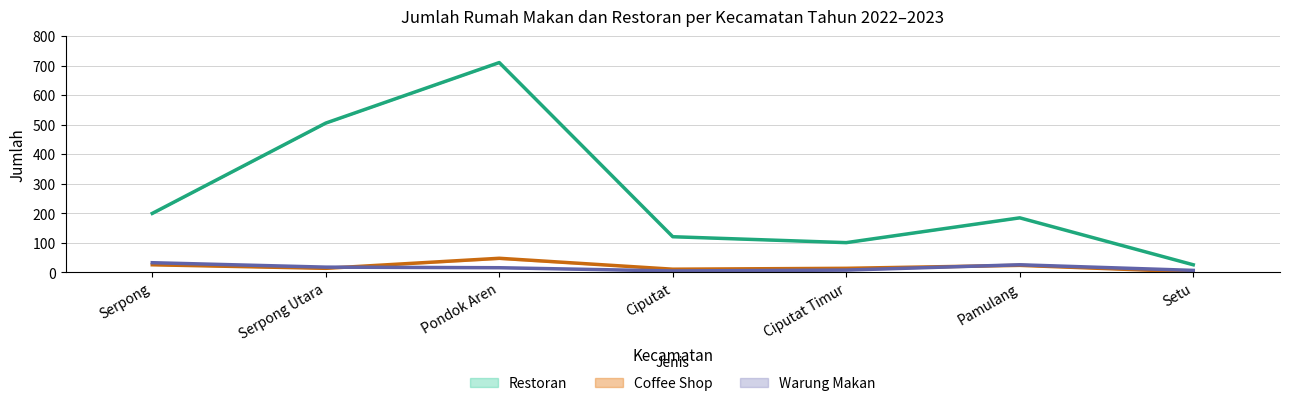

How many interior local peaks does the Restoran 2022 series have?

2